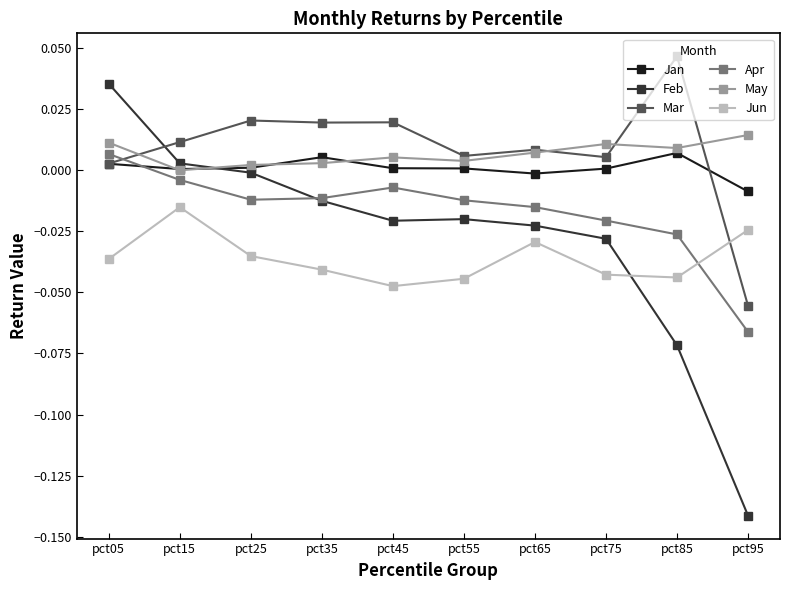

Is it true that Jan equals -0.0 at pct65?

True